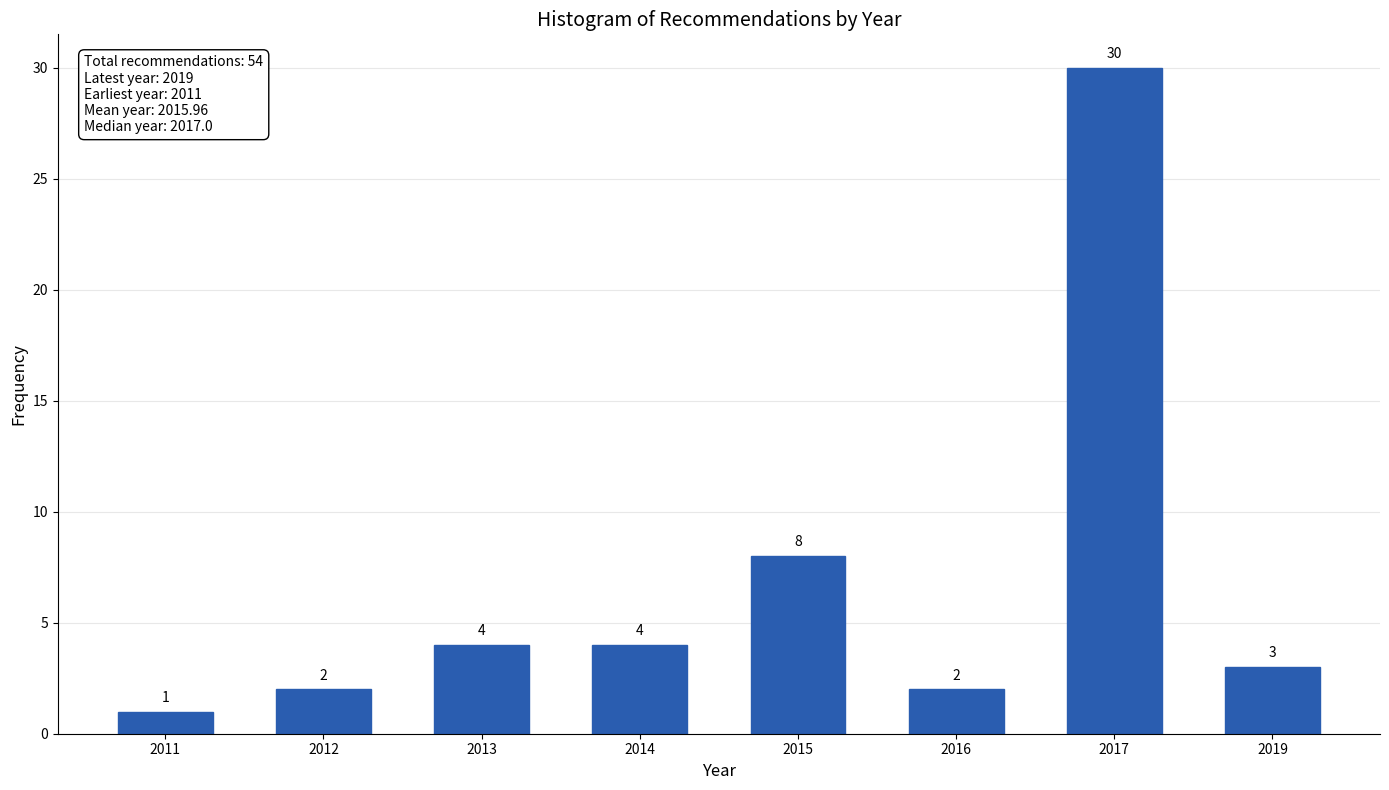

Reading left to right, list all the values displayed in this chart.

2011=1	2012=2	2013=4	2014=4	2015=8	2016=2	2017=30	2019=3